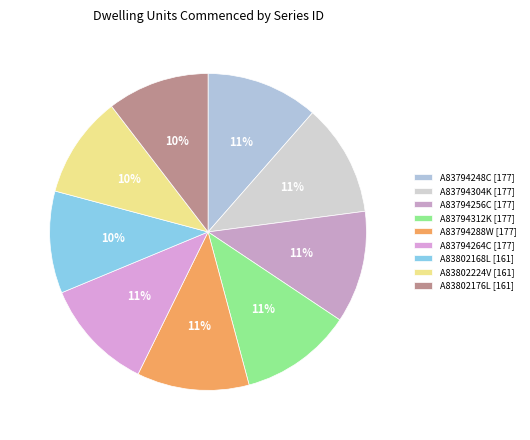

Rank the categories by value from lowest to highest.

A83802168L [161], A83802224V [161], A83802176L [161], A83794248C [177], A83794304K [177], A83794256C [177], A83794312K [177], A83794288W [177], A83794264C [177]